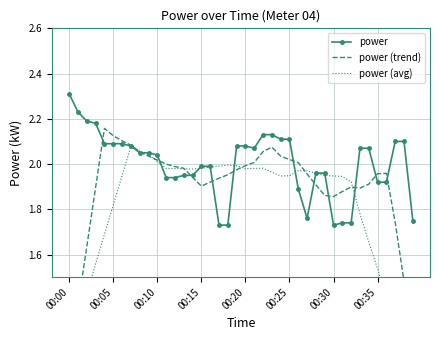

What is the maximum value for power?

2.3